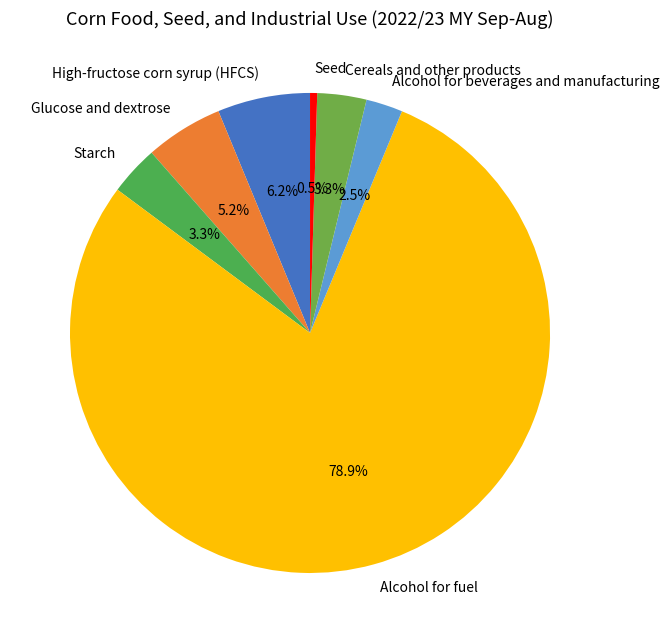

Count the number of slices in the pie.

7